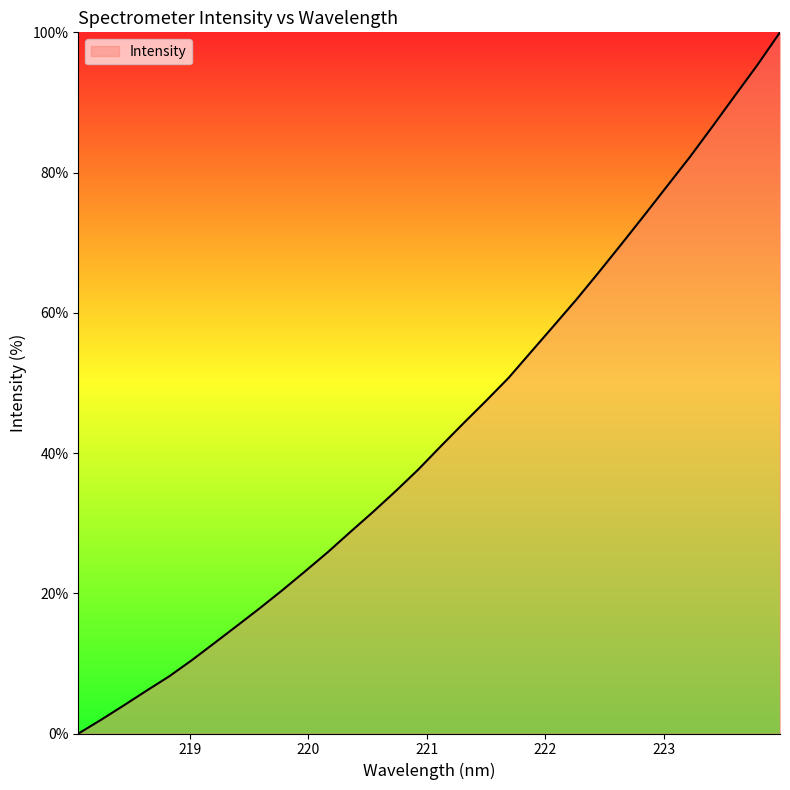

Reading right to left, list all the values displayed in this chart.

100.0	95.3	90.9	86.5	82.2	78.0	73.9	69.9	65.8	61.9	58.2	54.5	50.7	47.4	44.2	41.0	37.6	34.6	31.6	28.7	25.8	23.1	20.4	17.9	15.4	12.9	10.5	8.1	6.1	4.0	2.0	0.0